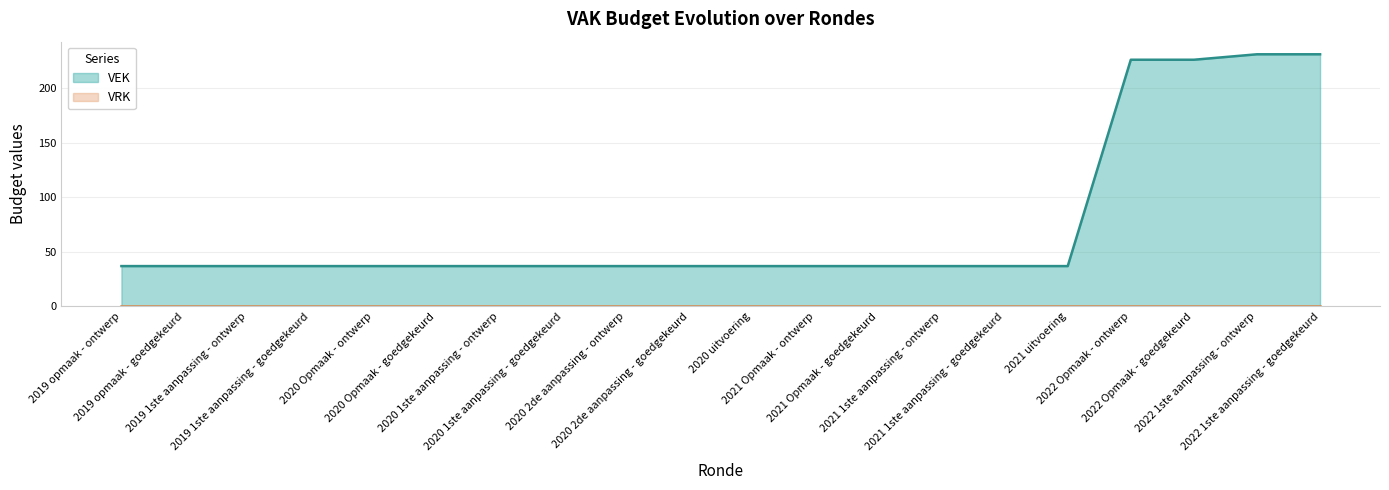

What is the average value?

75